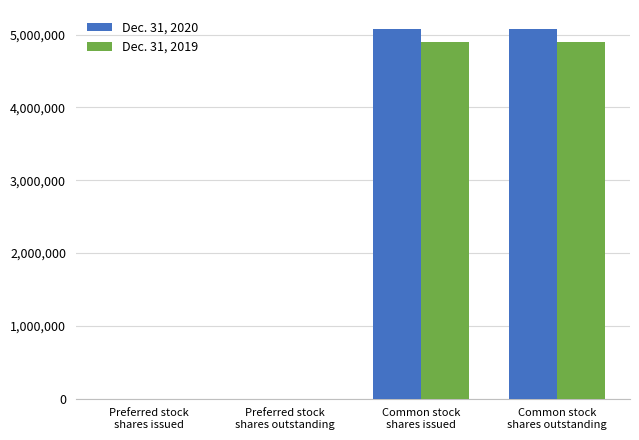

How many Dec. 31, 2019 values are between 1600 and 4902071?

4